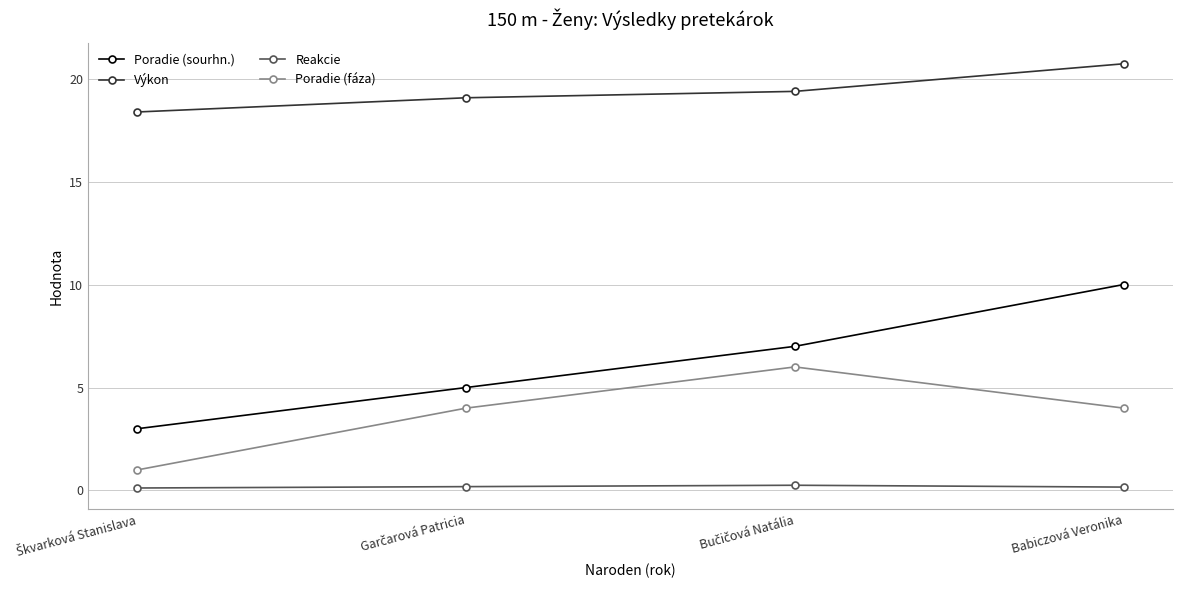

How many series are shown in this chart?

4